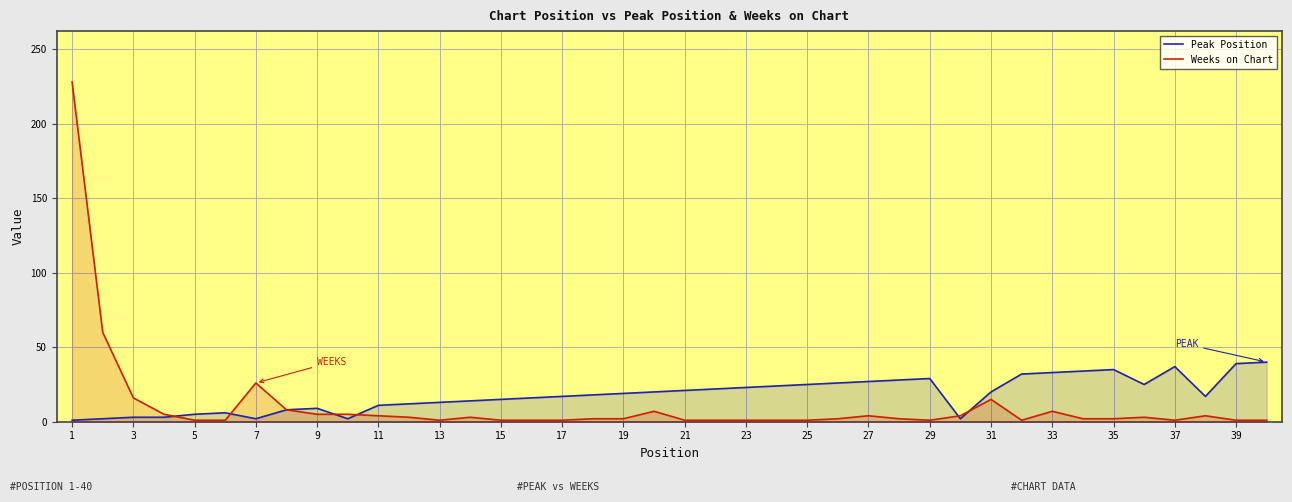

Rank the series at 9 from highest to lowest value.

Peak Position, Weeks on Chart